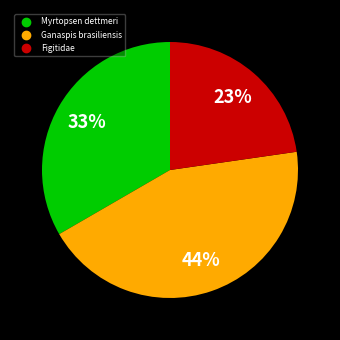

To the nearest percent, what is the difference between the Ganaspis brasiliensis and Figitidae slice percentages?

21%